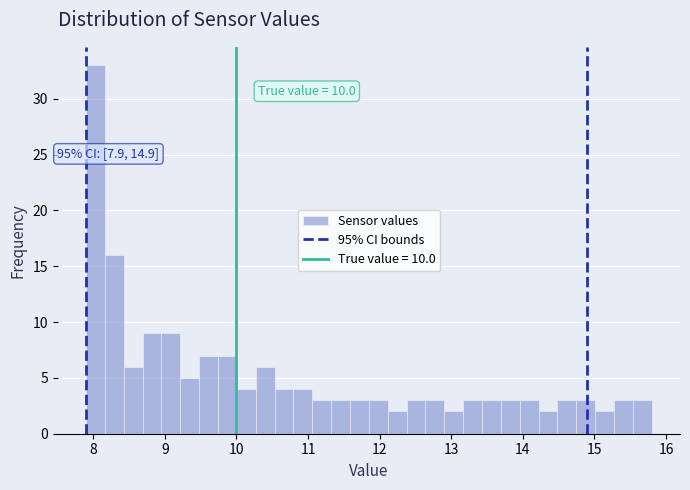

Around what value on the x-axis is the tallest bar? Give the approximate position of its centre, as read against the axis.

8.0